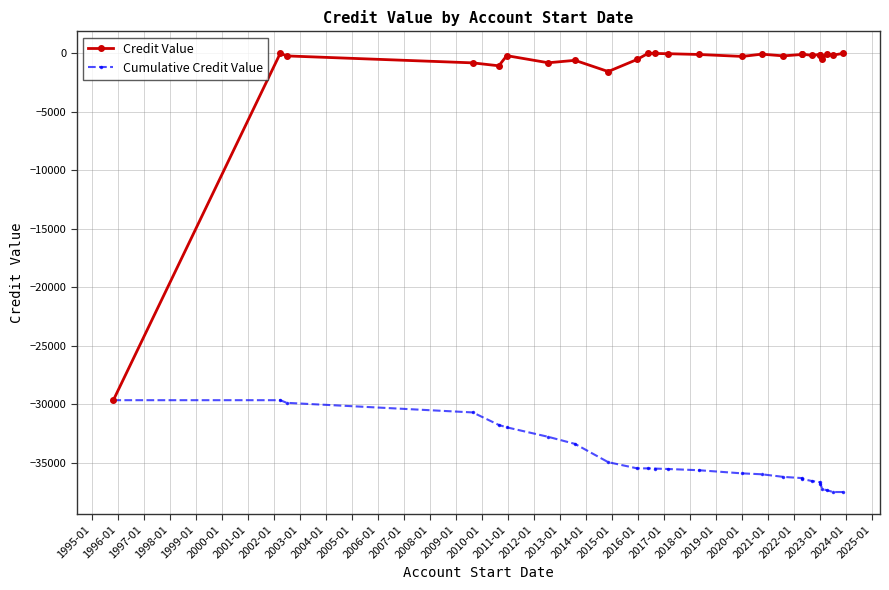

Which series has the largest total across all categories?

Credit Value